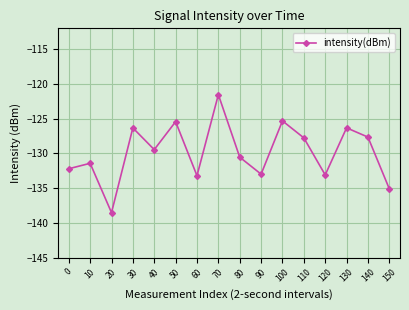

What is the value of the 4th point from the left?

-126.3